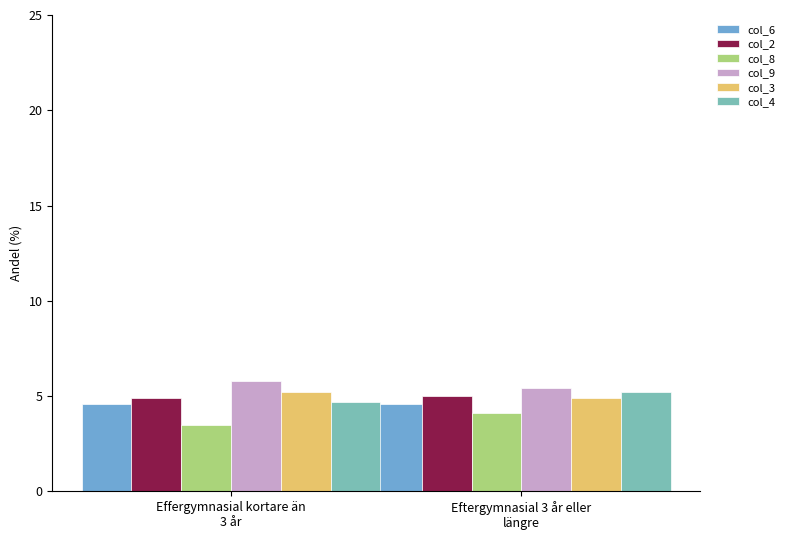

What is the total value across all series at Effergymnasial kortare än
3 år?

28.7